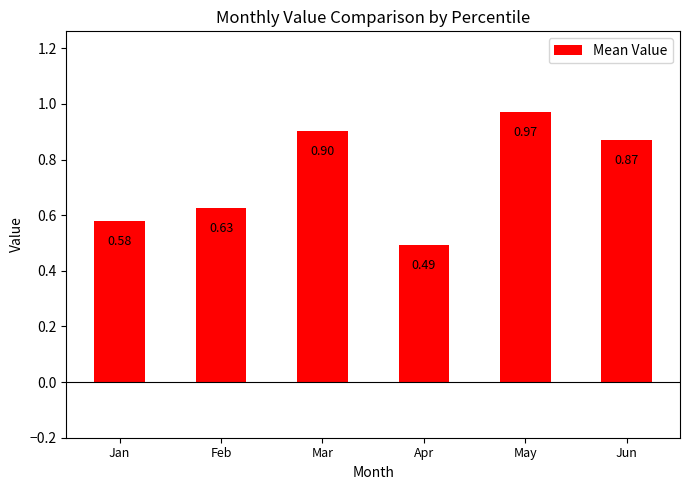

True or false: the data shows 0.8 at Feb.

False